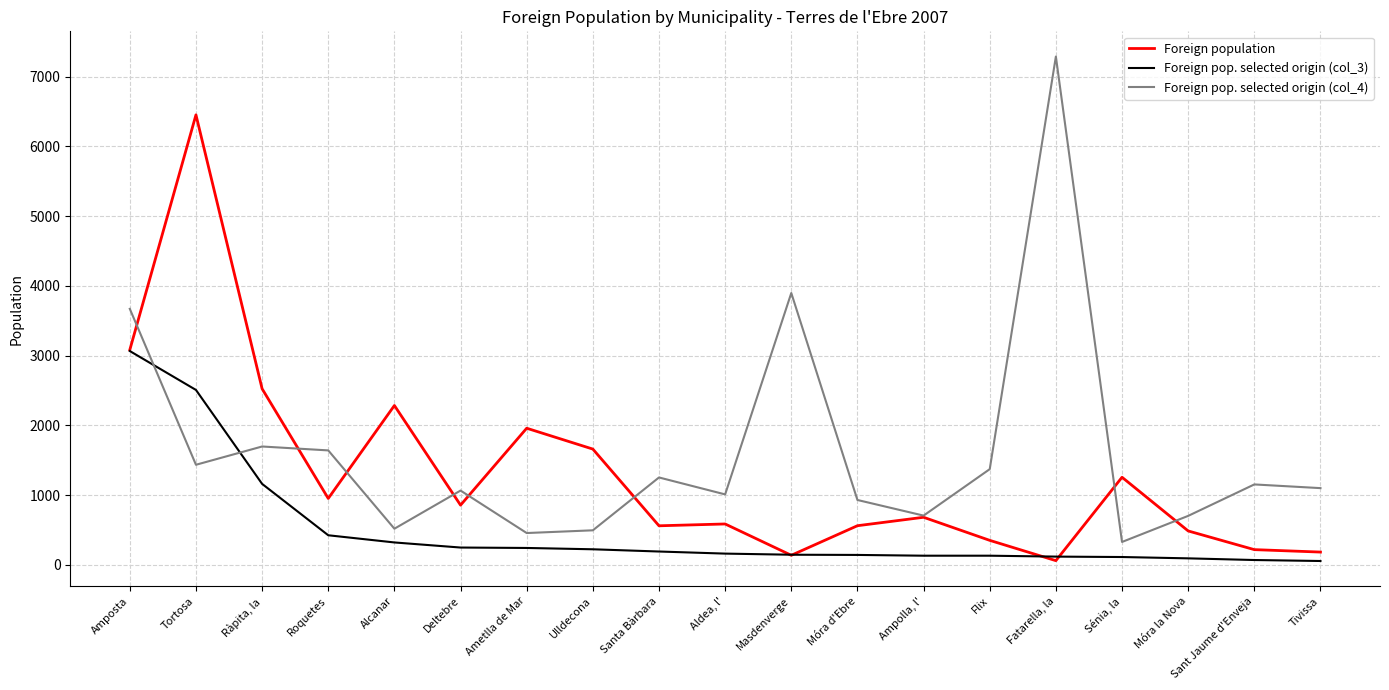

The Foreign pop. selected origin (col_3) series shows 247 at Deltebre. True or false?

True